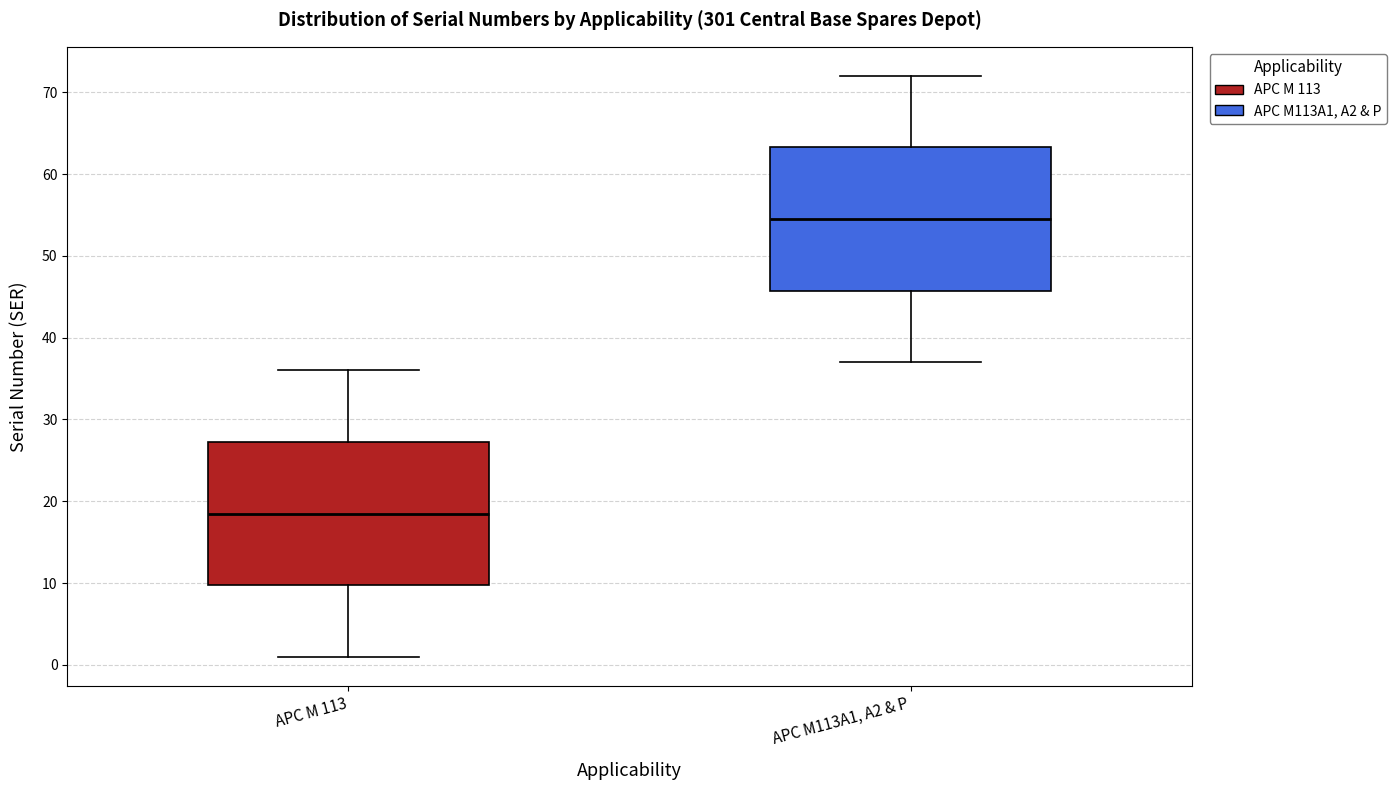

Where does the lower whisker of the box for APC M 113 end on the y-axis? The values are not printed on the chart, so give them approximately, as read against the axis.

1